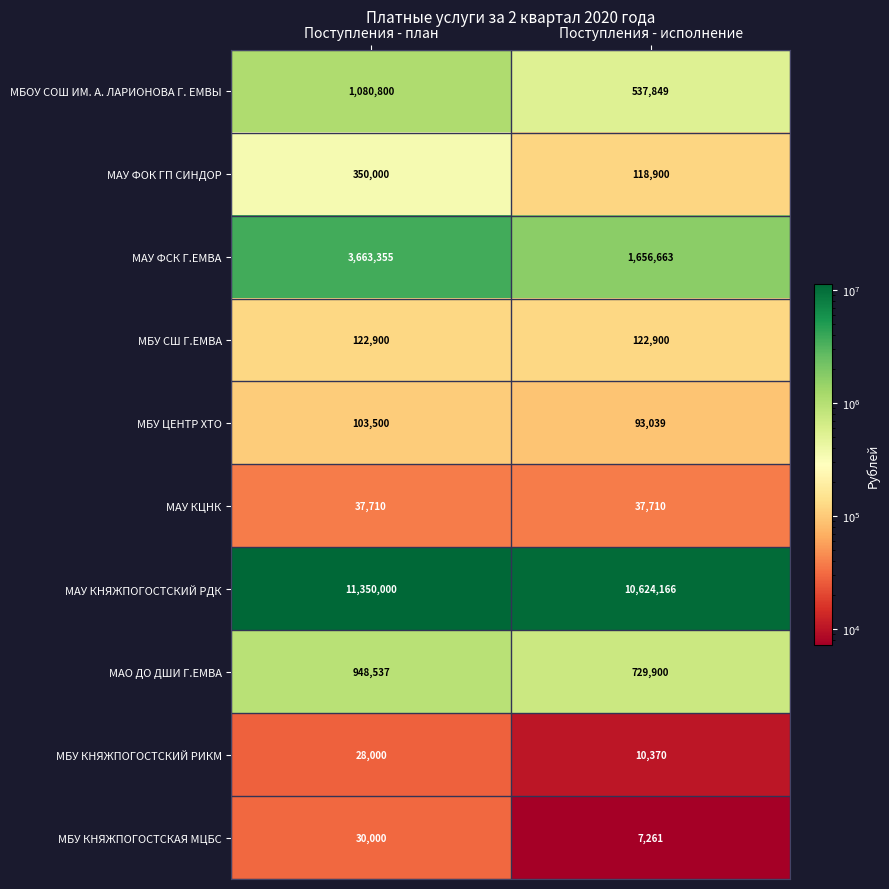

List the series in order of their peak value, lowest first.

МБУ КНЯЖПОГОСТСКИЙ РИКМ, МБУ КНЯЖПОГОСТСКАЯ МЦБС, МАУ КЦНК, МБУ ЦЕНТР ХТО, МБУ СШ Г.ЕМВА, МАУ ФОК ГП СИНДОР, МАО ДО ДШИ Г.ЕМВА, МБОУ СОШ ИМ. А. ЛАРИОНОВА Г. ЕМВЫ, МАУ ФСК Г.ЕМВА, МАУ КНЯЖПОГОСТСКИЙ РДК